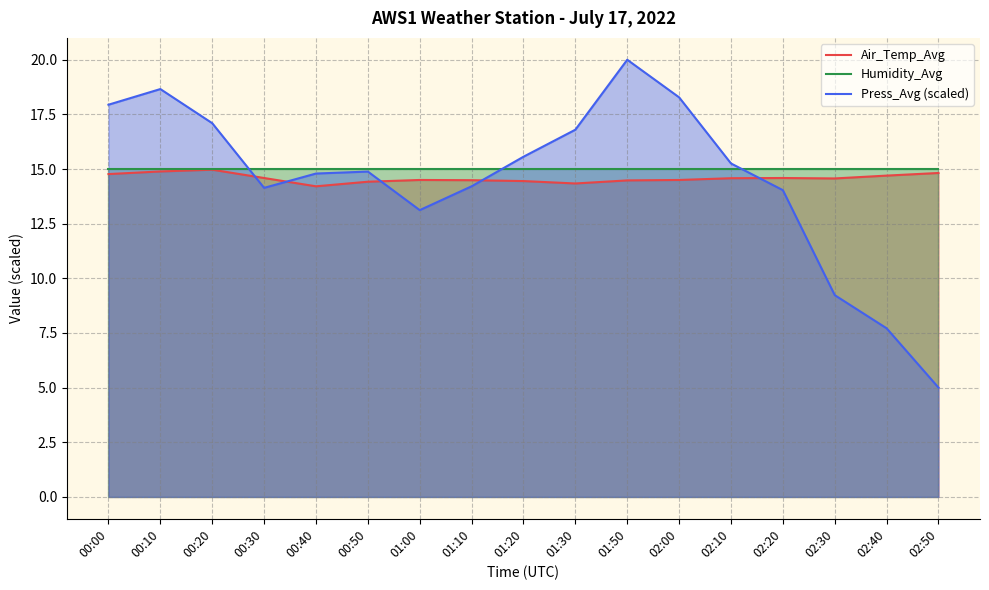

What is the highest value of the Air_Temp_Avg series?

15.0